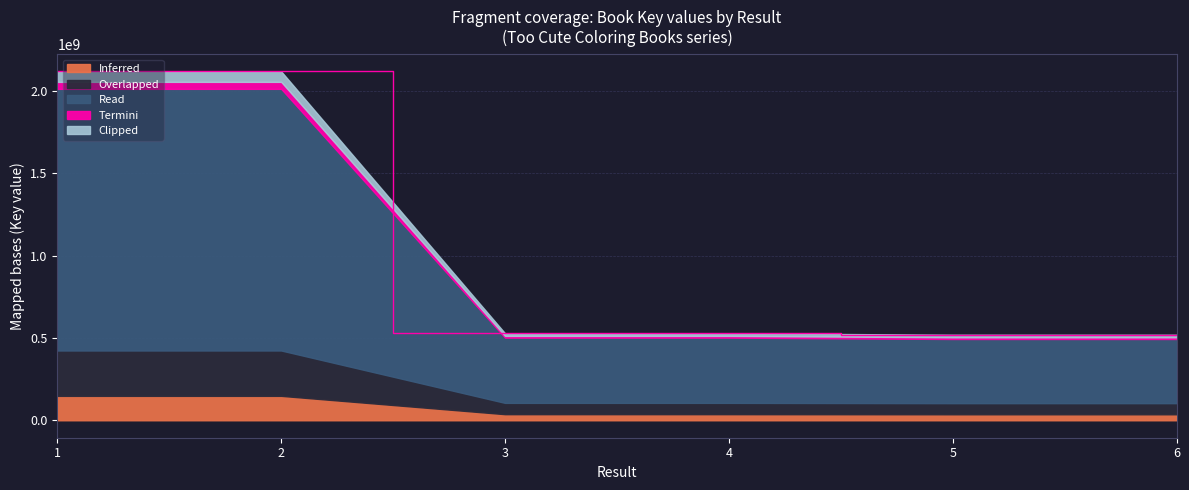

Does the chart display data point markers on the line(s)?

No